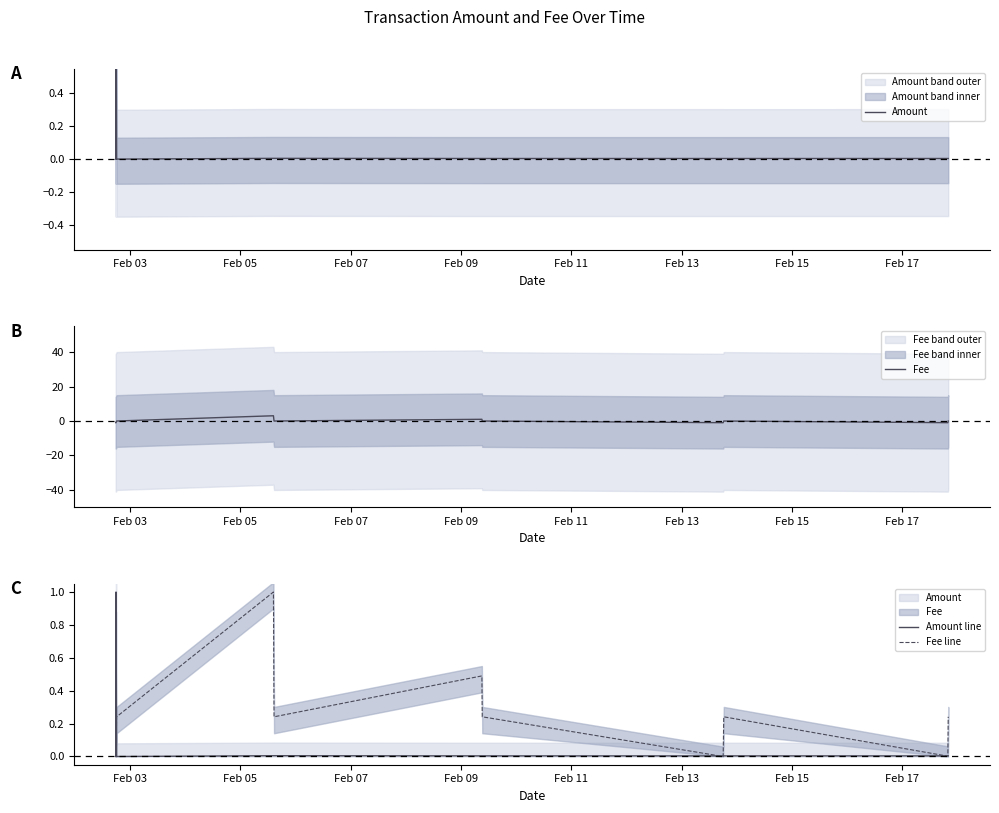

Is this an area chart (filled region under the line)?

No